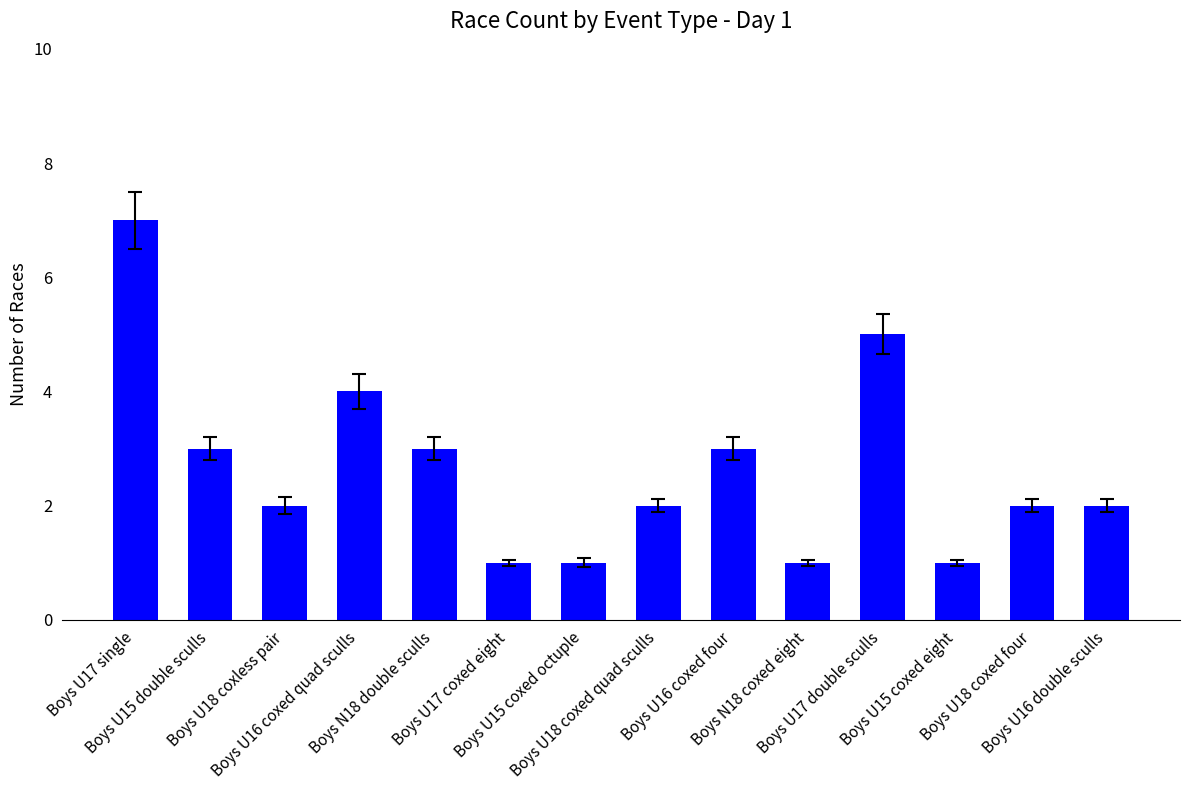

How many data points does each series have?

14